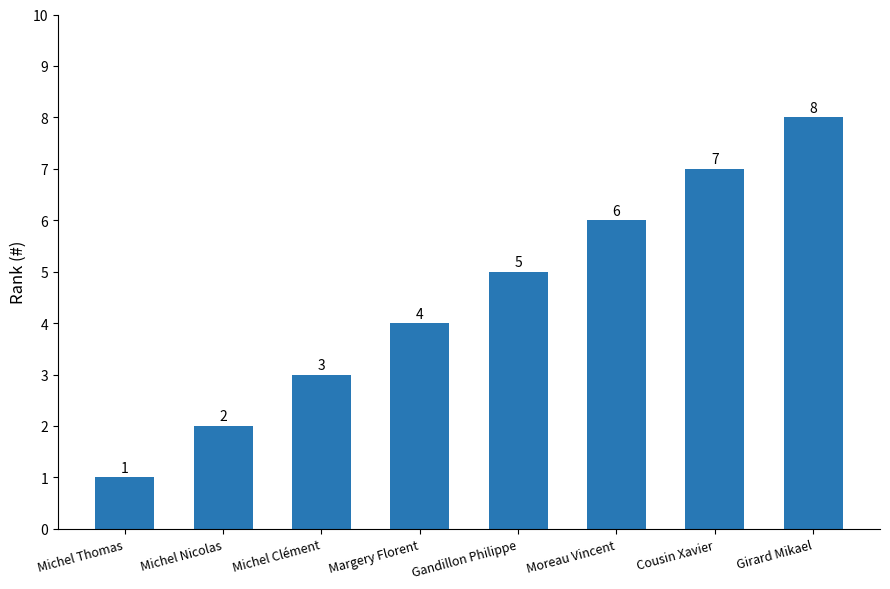

List the labels in order of value, largest first.

Girard Mikael, Cousin Xavier, Moreau Vincent, Gandillon Philippe, Margery Florent, Michel Clément, Michel Nicolas, Michel Thomas